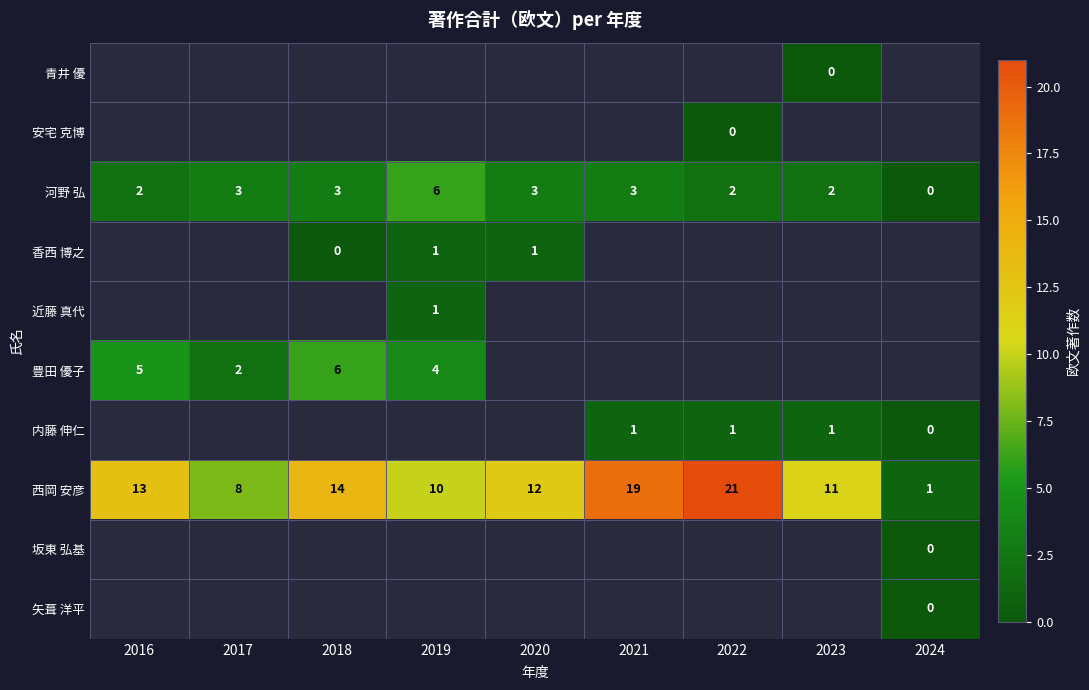

What is the approximate value of 内藤 伸仁 at 2022?

1.0